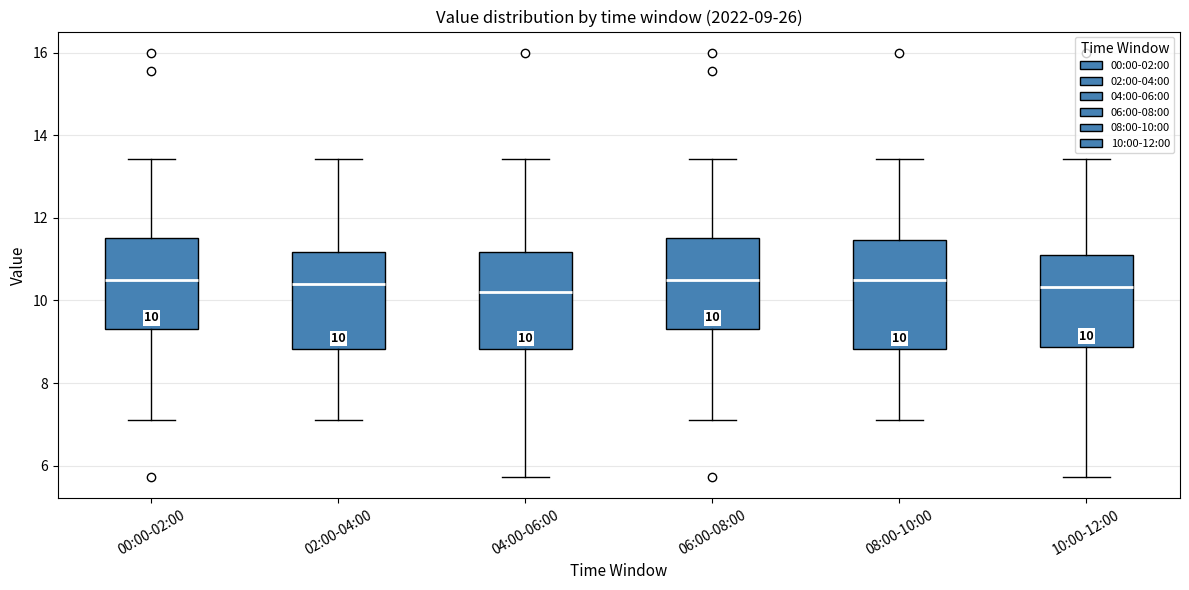

Which box is the tallest, from its lower edge to its upper edge?

08:00-10:00